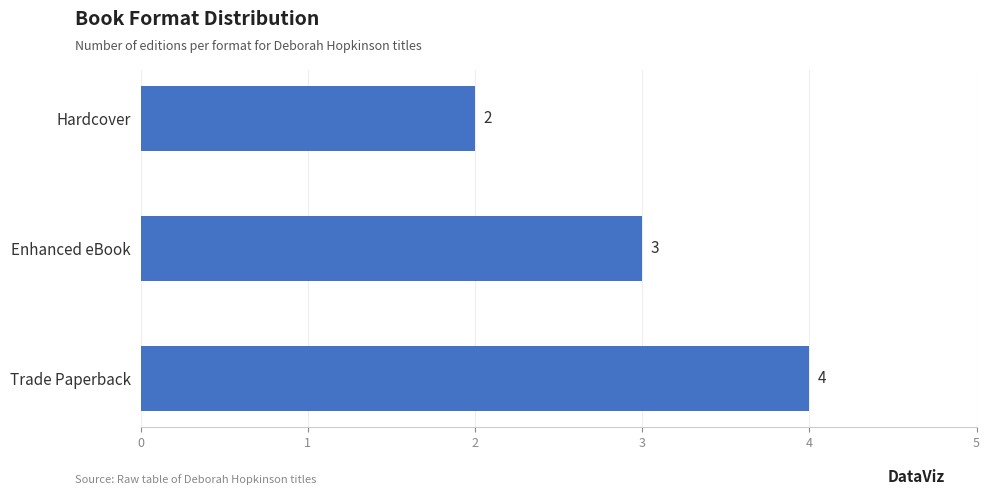

What is the ratio of the value at Hardcover to the value at Trade Paperback?

0.5